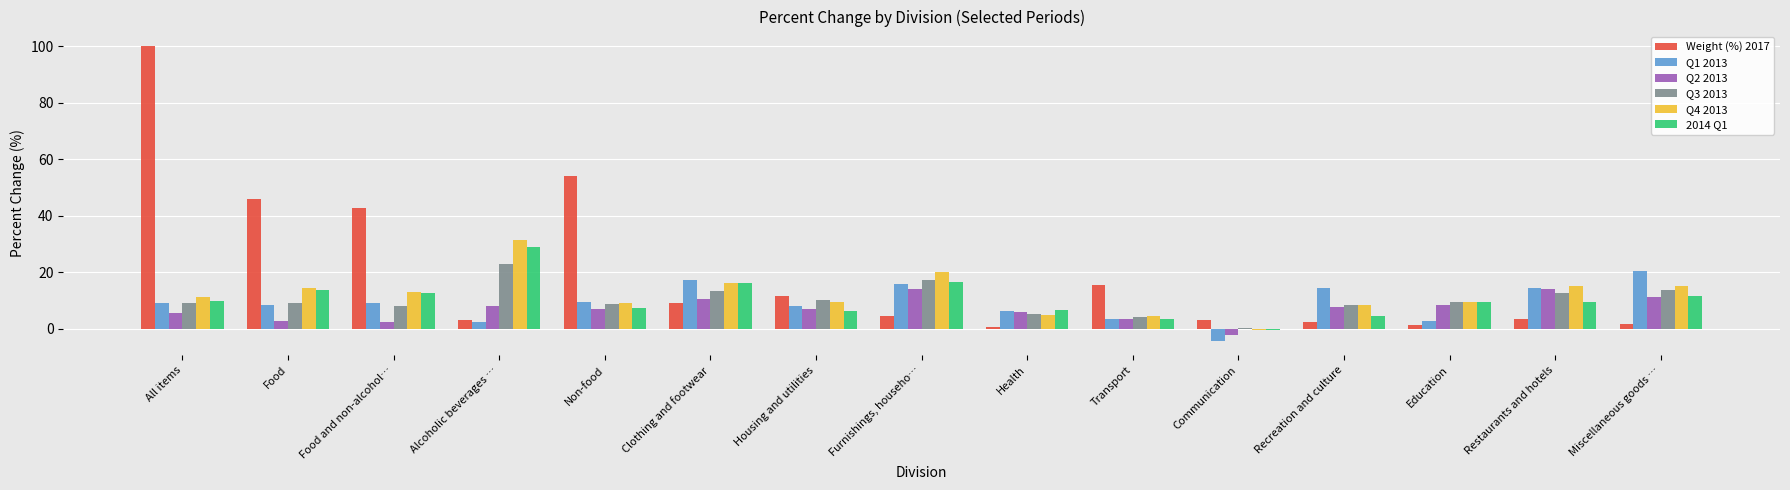

How many data points in 2014 Q1 are above 9?

9